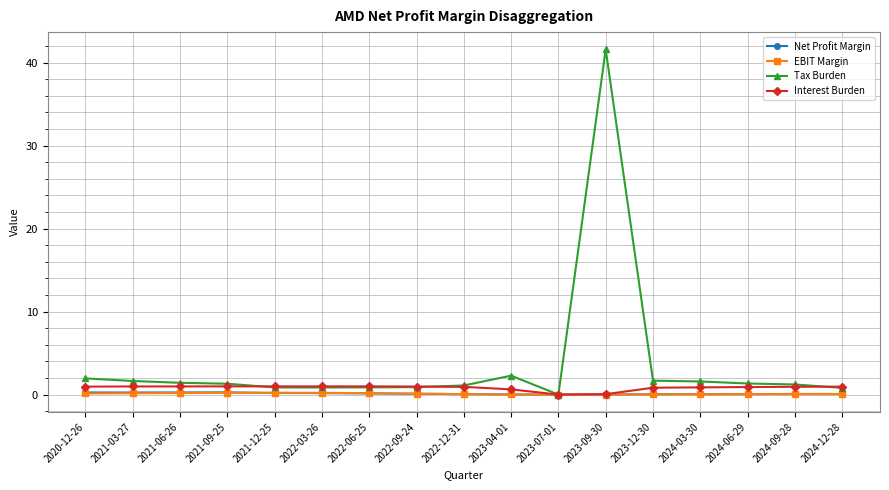

What is the sum of the Tax Burden values at 2024-09-28 and 2023-12-30?

2.9